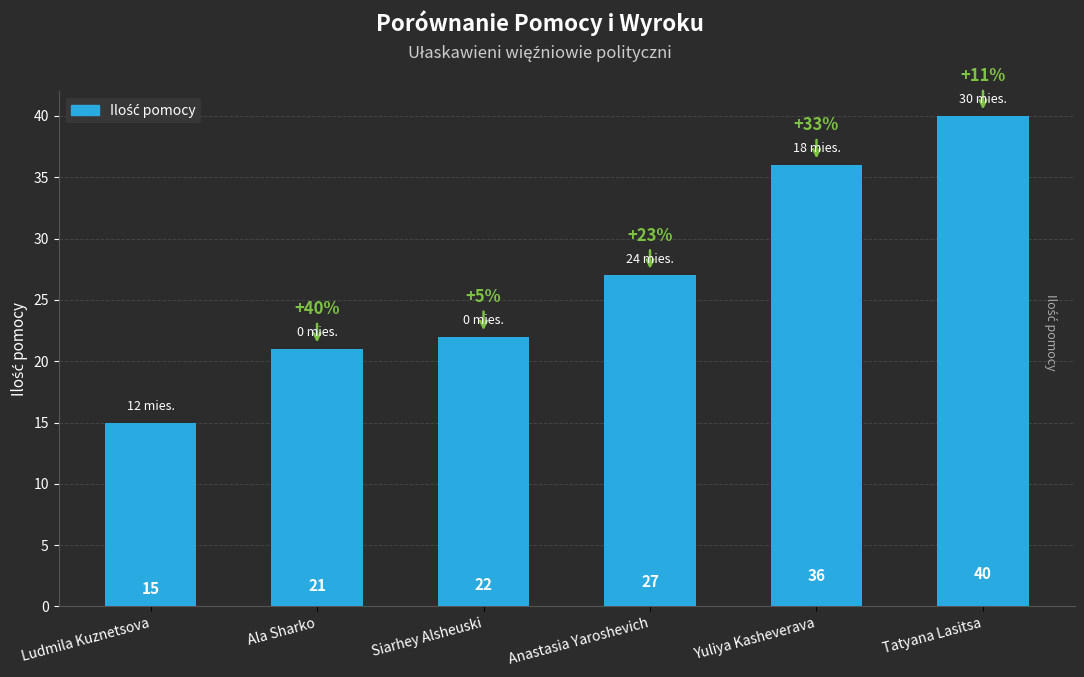

What is the change in value from Anastasia Yaroshevich to Tatyana Lasitsa?

+13